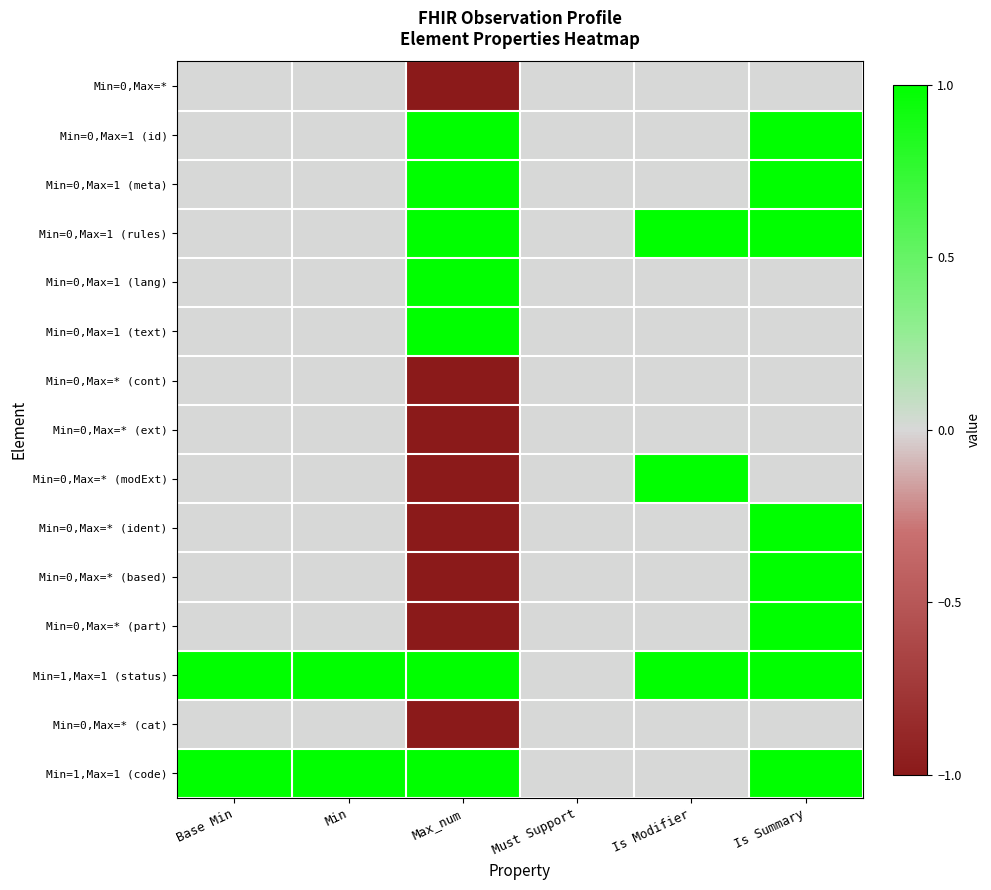

How many data points does each series have?

6